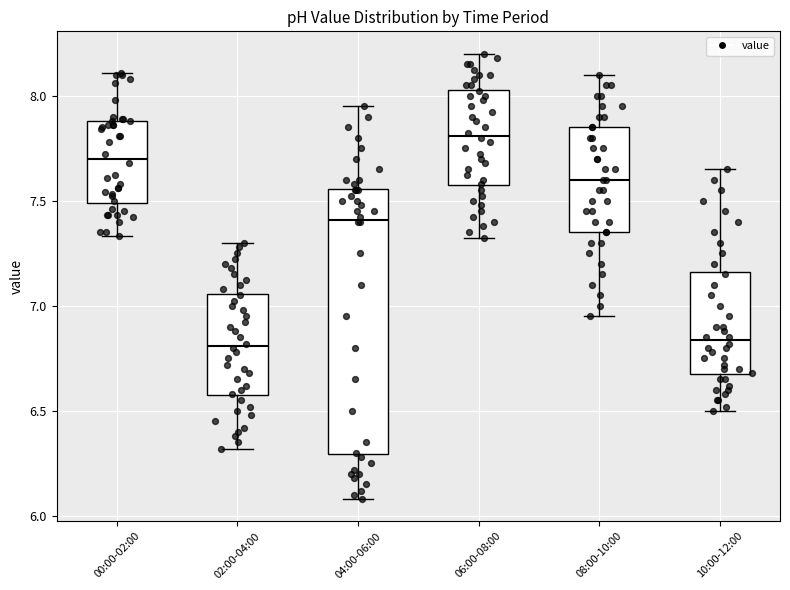

Reading left to right, transcribe this box plot: for each box, give where its median line is, the range the box spans, and where its two whiskers end, as read against the y-axis. The values are not printed on the chart, so give them approximately, as read against the axis.

00:00-02:00: median 7.70, box 7.50 to 7.90, whiskers 7.35 to 8.10
02:00-04:00: median 6.80, box 6.55 to 7.05, whiskers 6.30 to 7.30
04:00-06:00: median 7.40, box 6.30 to 7.55, whiskers 6.10 to 7.95
06:00-08:00: median 7.80, box 7.55 to 8.05, whiskers 7.30 to 8.20
08:00-10:00: median 7.60, box 7.35 to 7.85, whiskers 6.95 to 8.10
10:00-12:00: median 6.85, box 6.65 to 7.15, whiskers 6.50 to 7.65